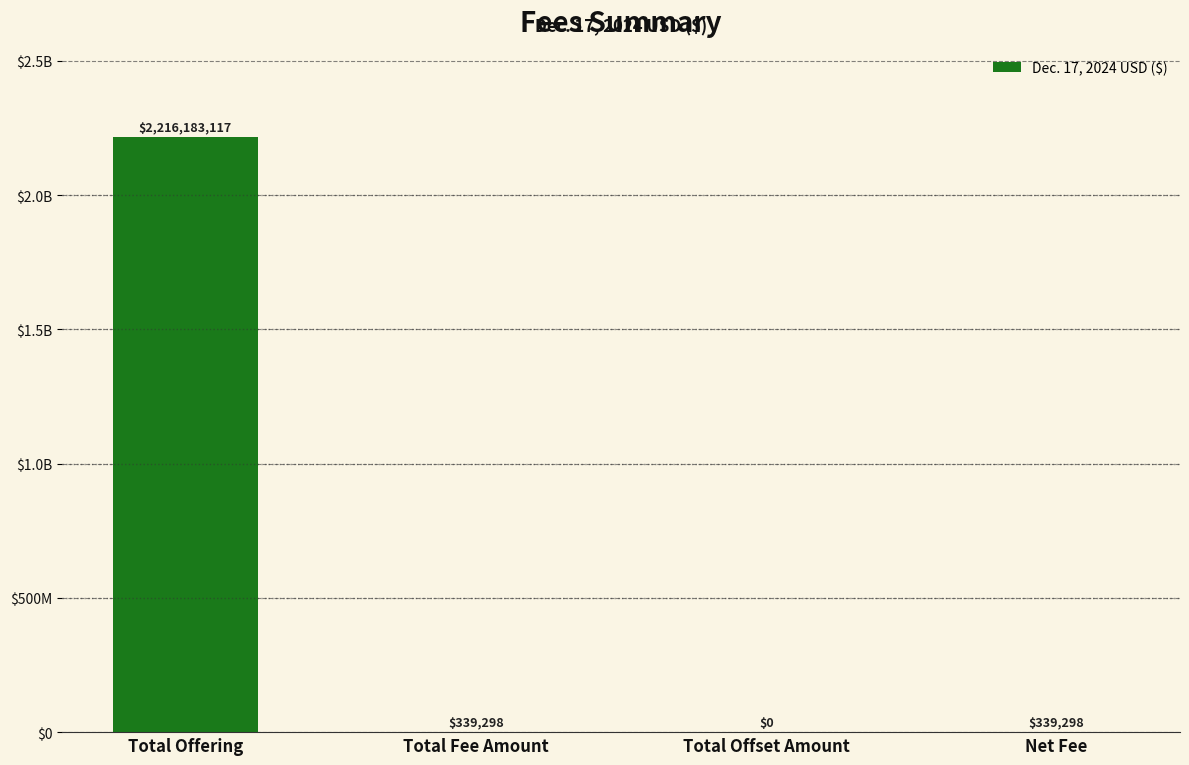

List the labels in order of value, largest first.

Total Offering, Total Fee Amount, Net Fee, Total Offset Amount